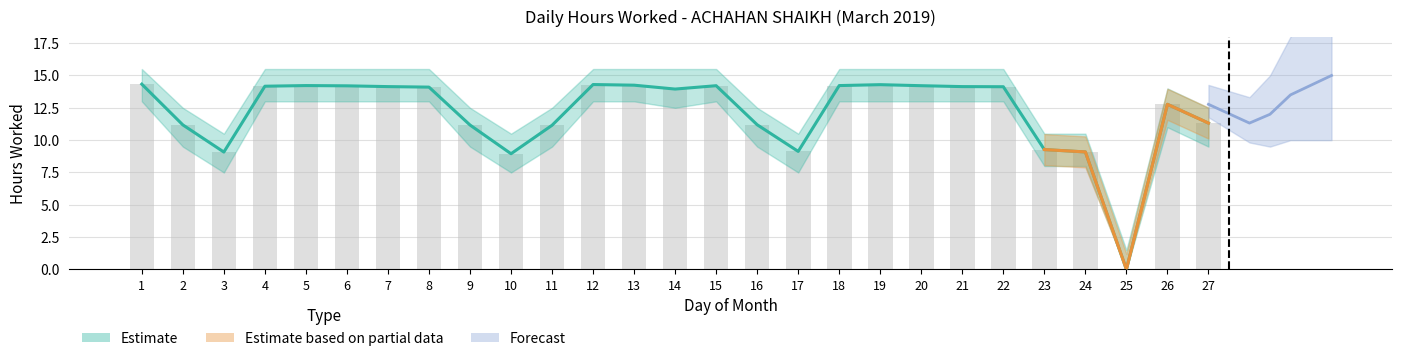

List the labels in order of Upper Band value, smallest first.

25, 10, 3, 24, 17, 23, 11, 9, 2, 16, 27, 26, 14, 8, 22, 7, 21, 4, 6, 15, 20, 5, 18, 13, 19, 12, 1